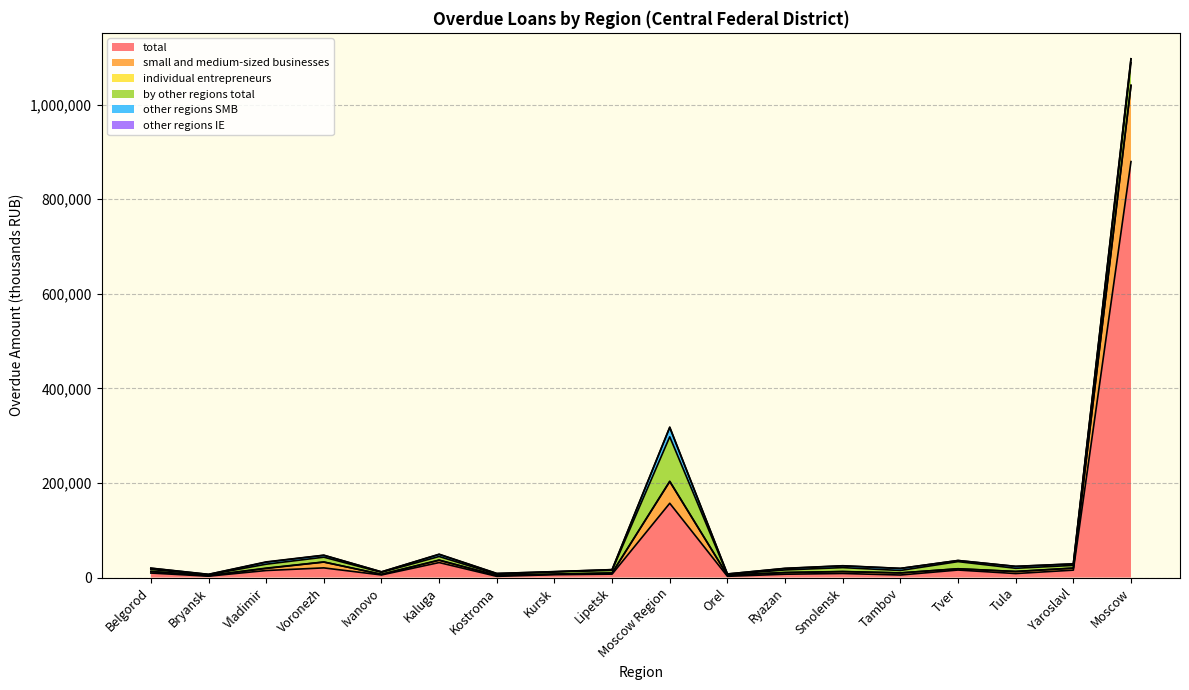

How many data points does each series have?

18